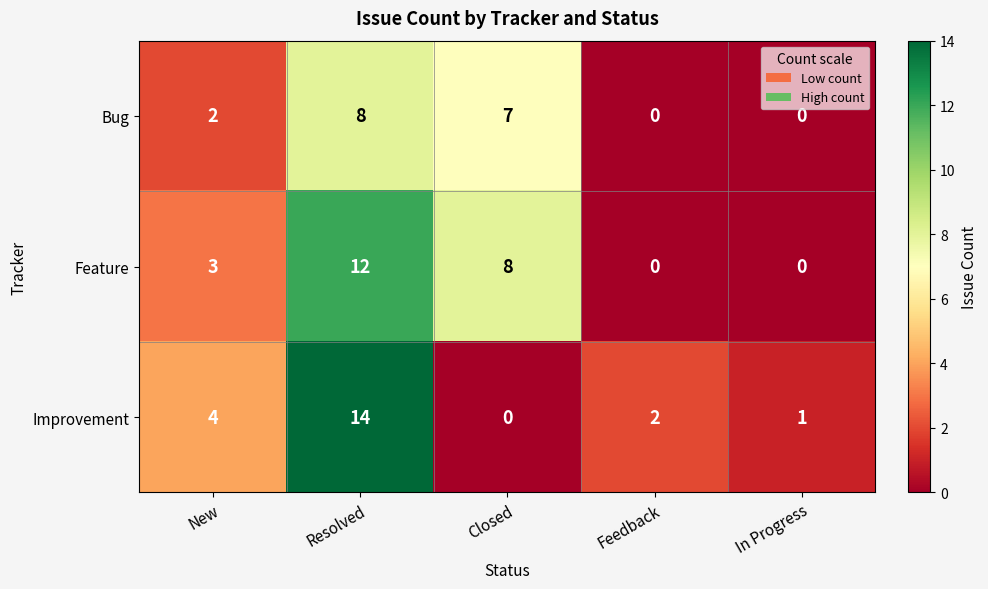

Is it true that Feature equals 12 at Resolved?

True